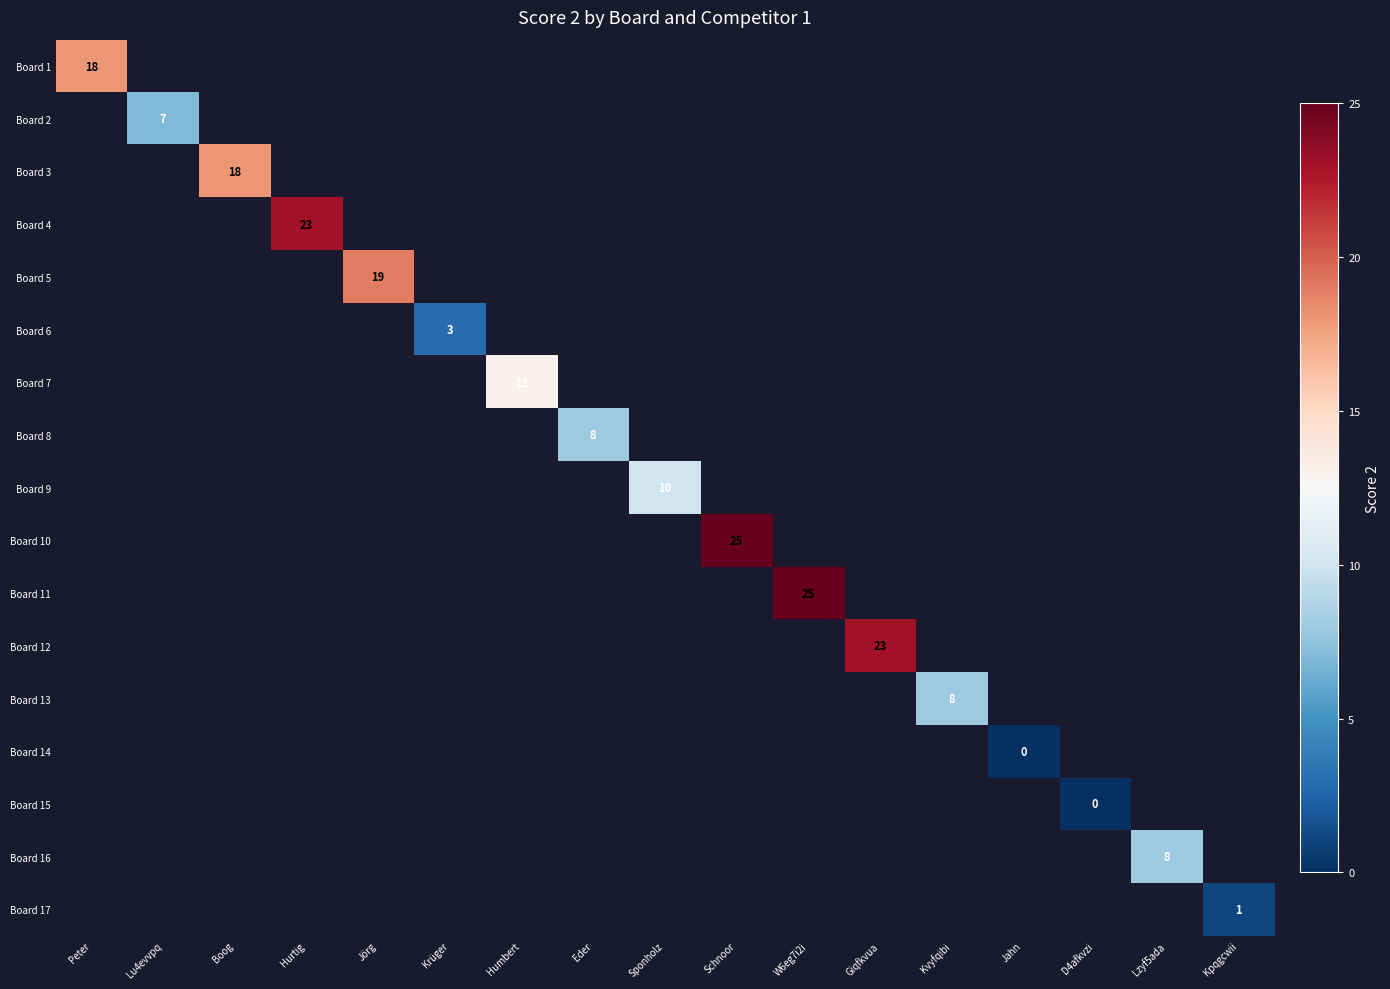

The Board 1 series shows 18 at Peter. True or false?

True